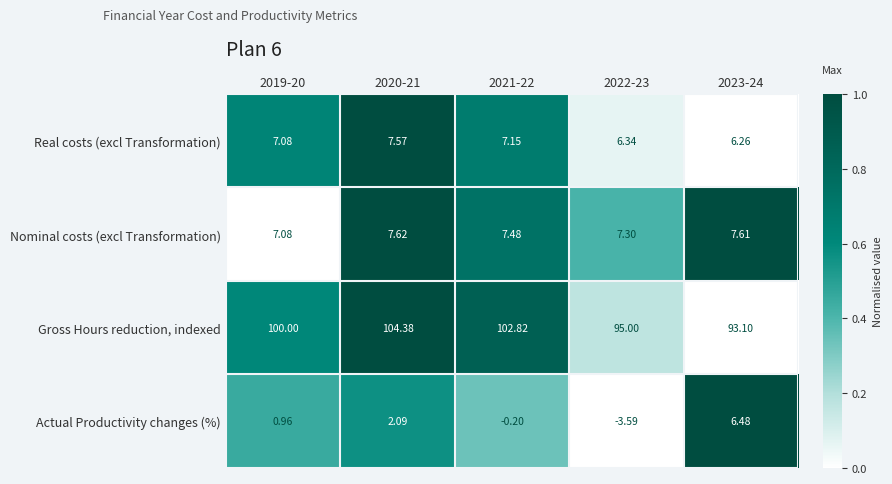

What is the difference between the highest and lowest values at 2022-23?

98.6